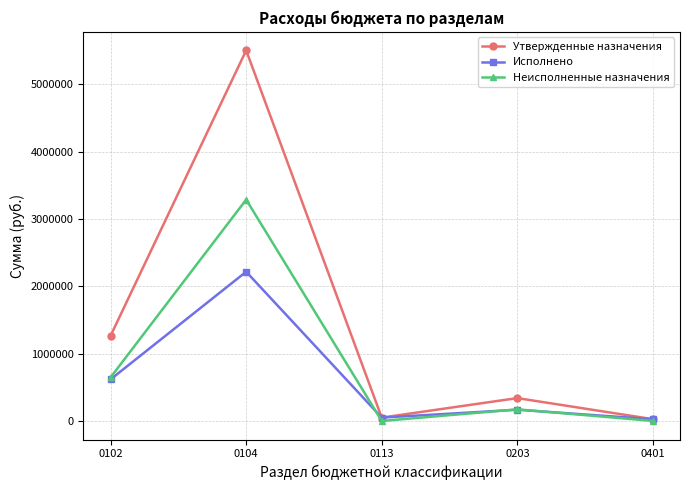

The value of Исполнено at 0102 is 209381.3. True or false?

False